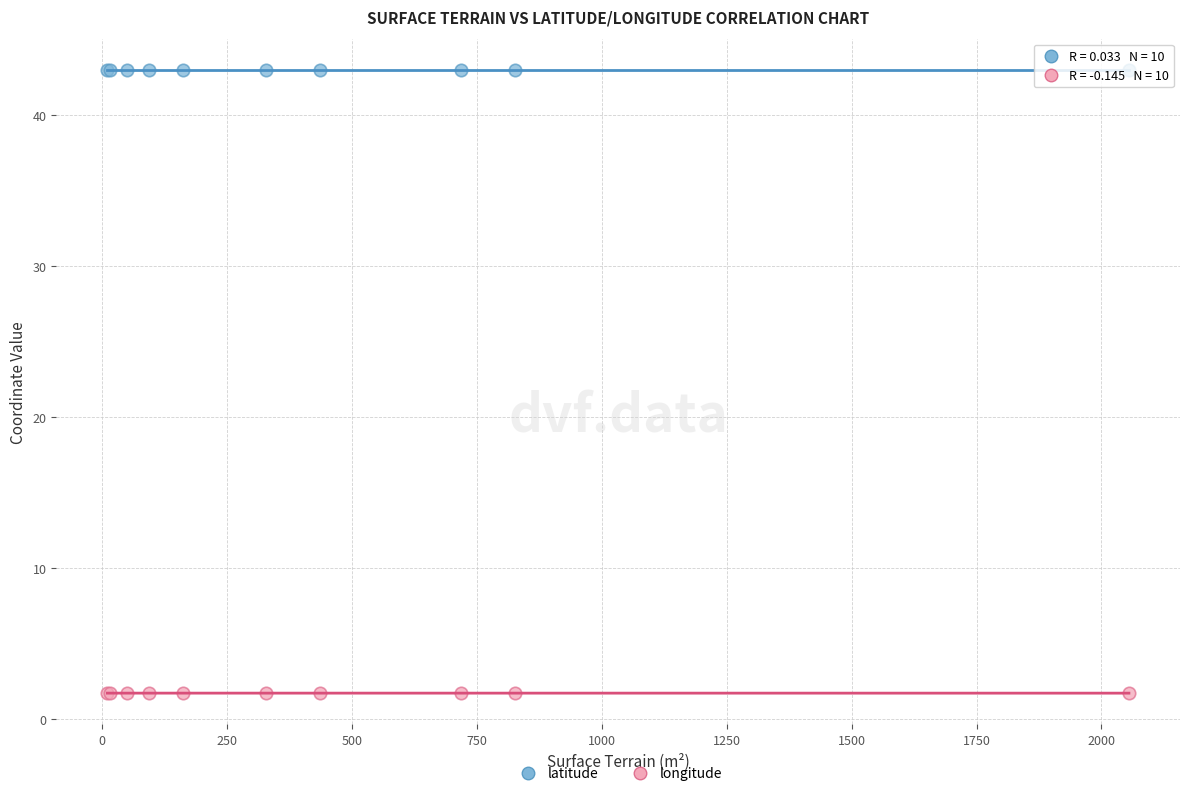

Which series contains the highest Y value?

latitude